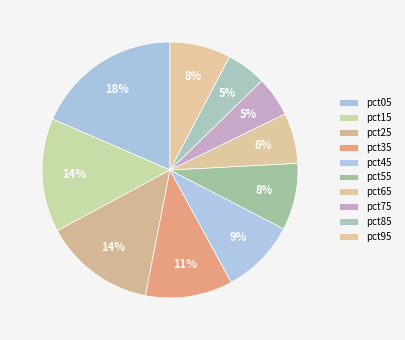

Rank the categories by value from highest to lowest.

pct05, pct15, pct25, pct35, pct45, pct55, pct95, pct65, pct75, pct85